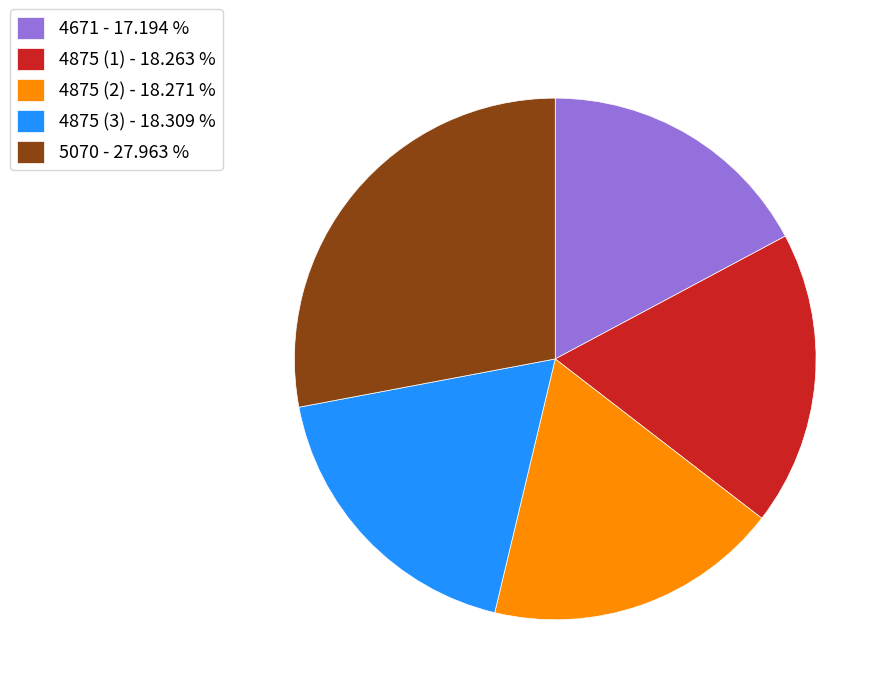

What is the largest slice in the pie chart?

5070 - 27.963 %